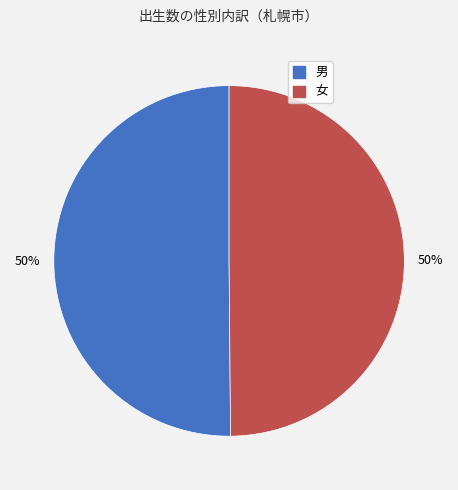

How many slices are in this pie chart?

2